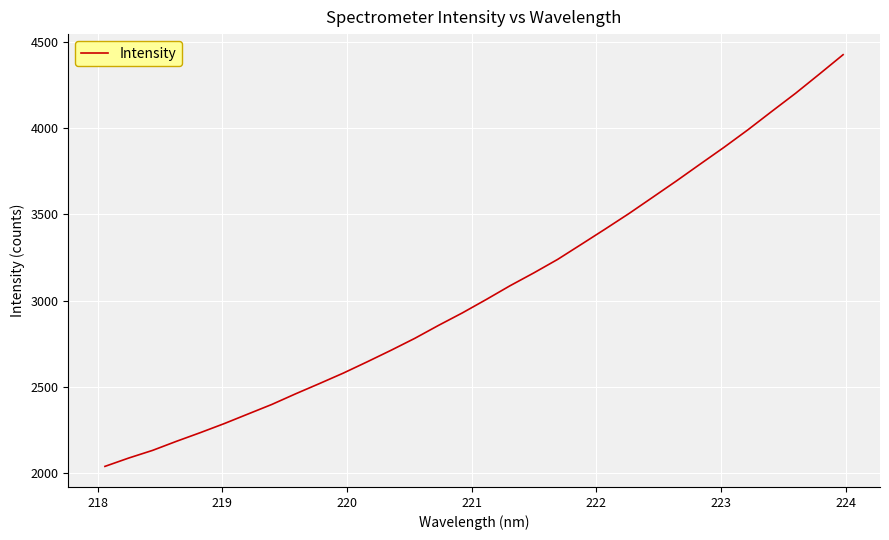

What is the smallest value displayed?

2039.9